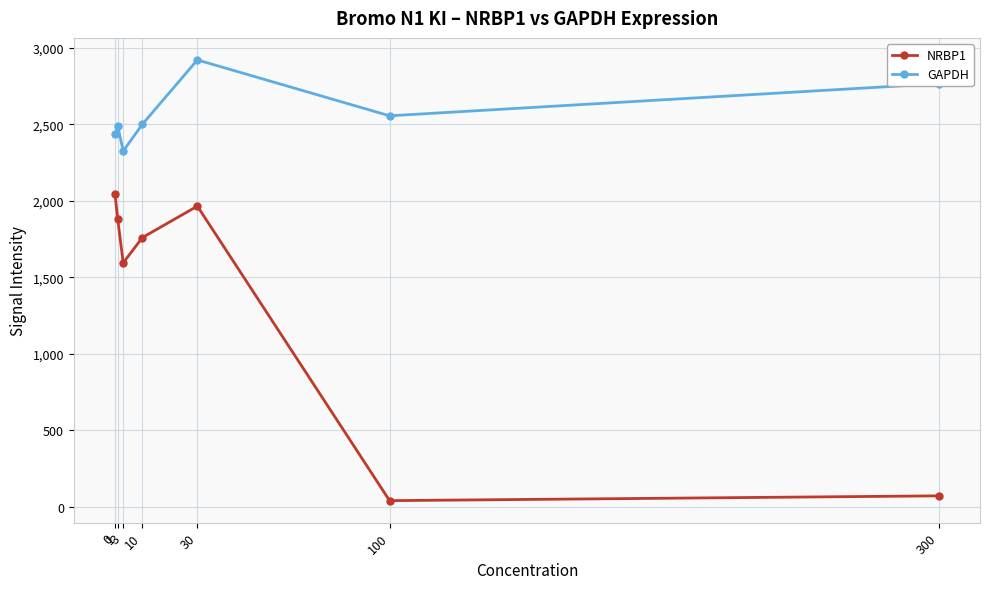

Which series has the largest total across all categories?

GAPDH